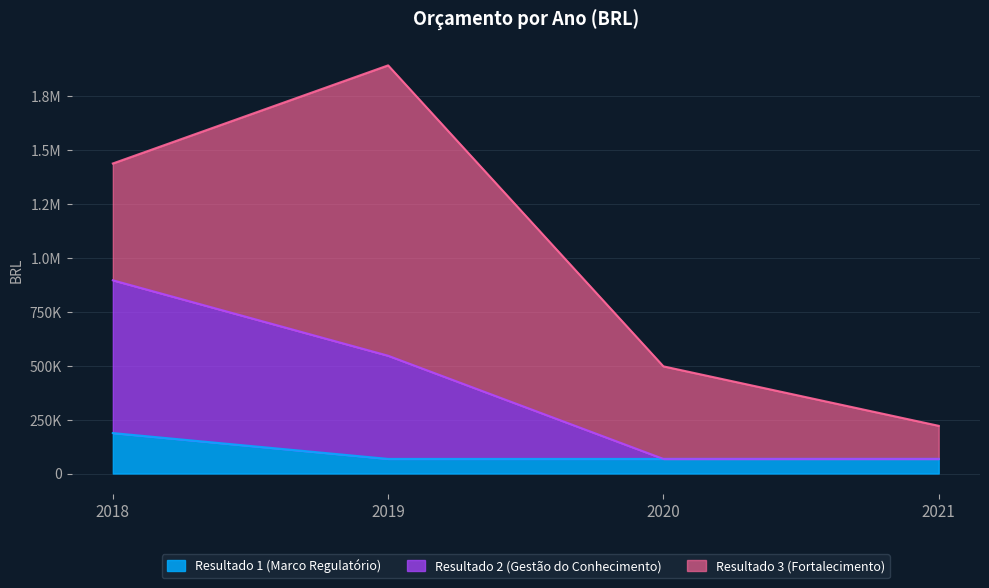

Does the chart display data point markers on the line(s)?

No